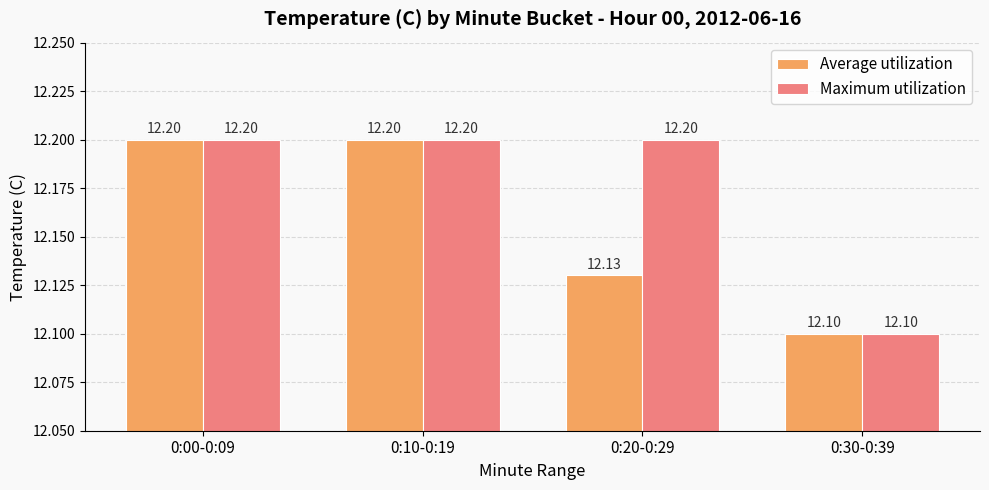

What is the difference between the highest and lowest values at 0:20-0:29?

0.1